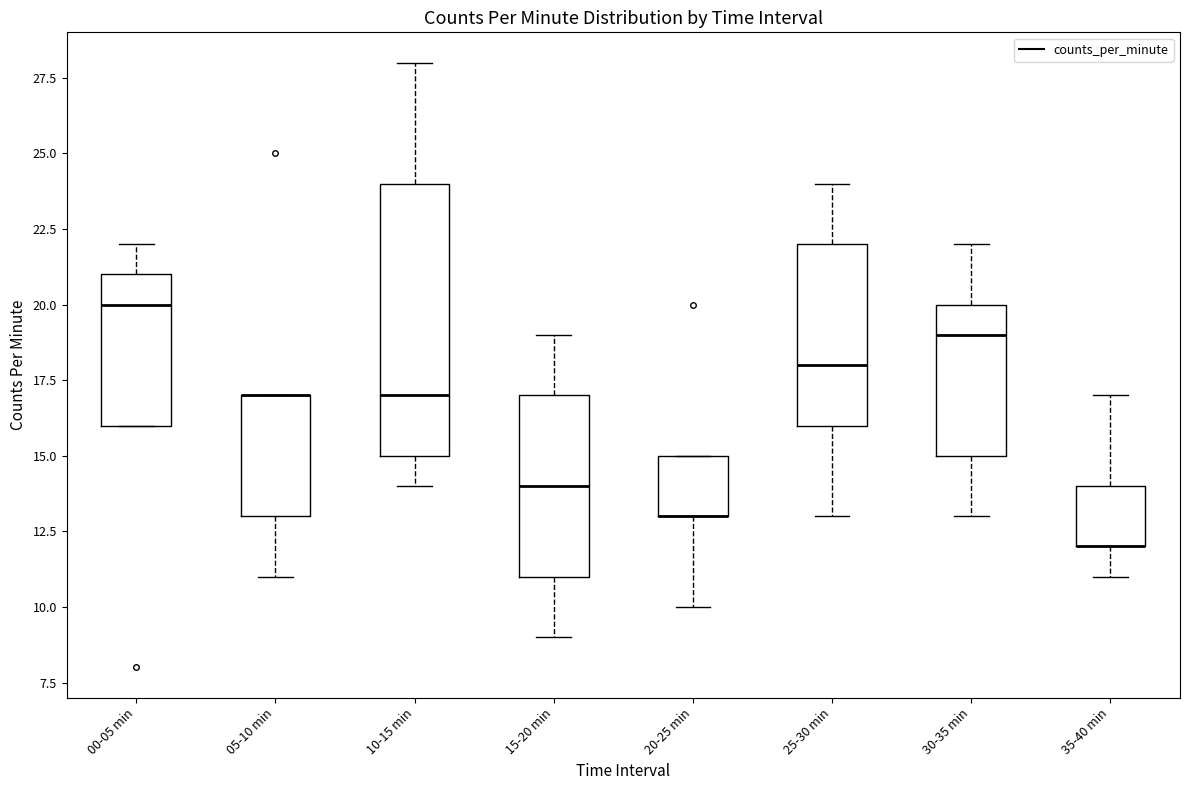

Comparing the boxes themselves (not the whiskers), which one is the tallest?

10-15 min